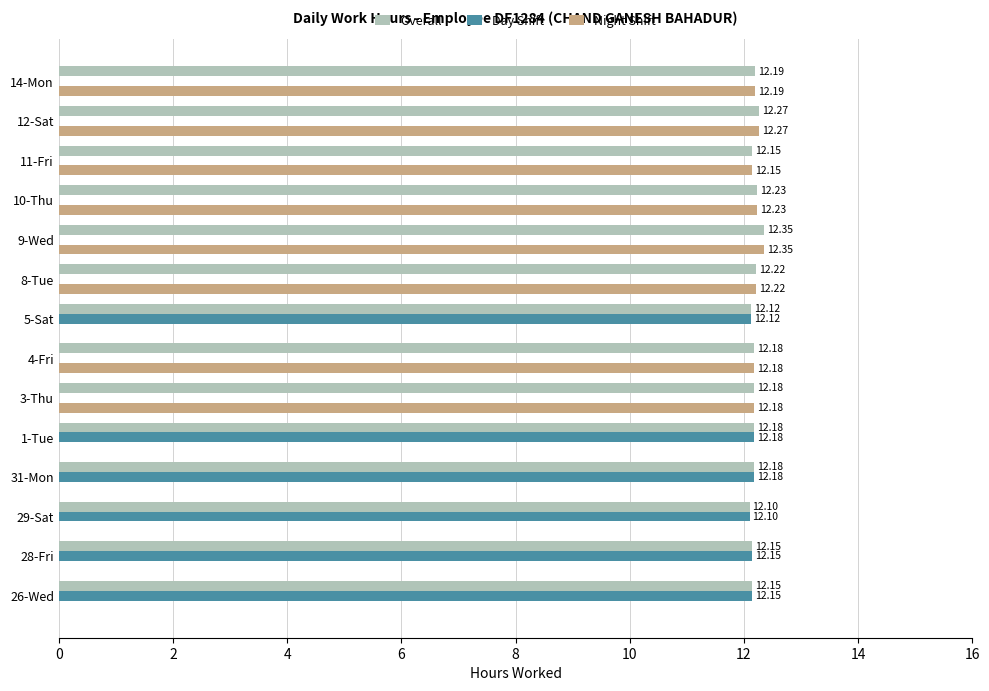

What is the sum of all Night Shift values?

97.8